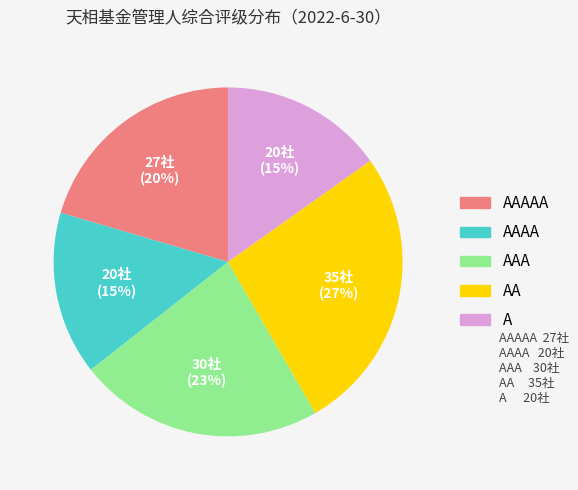

How many segments does this pie chart have?

5